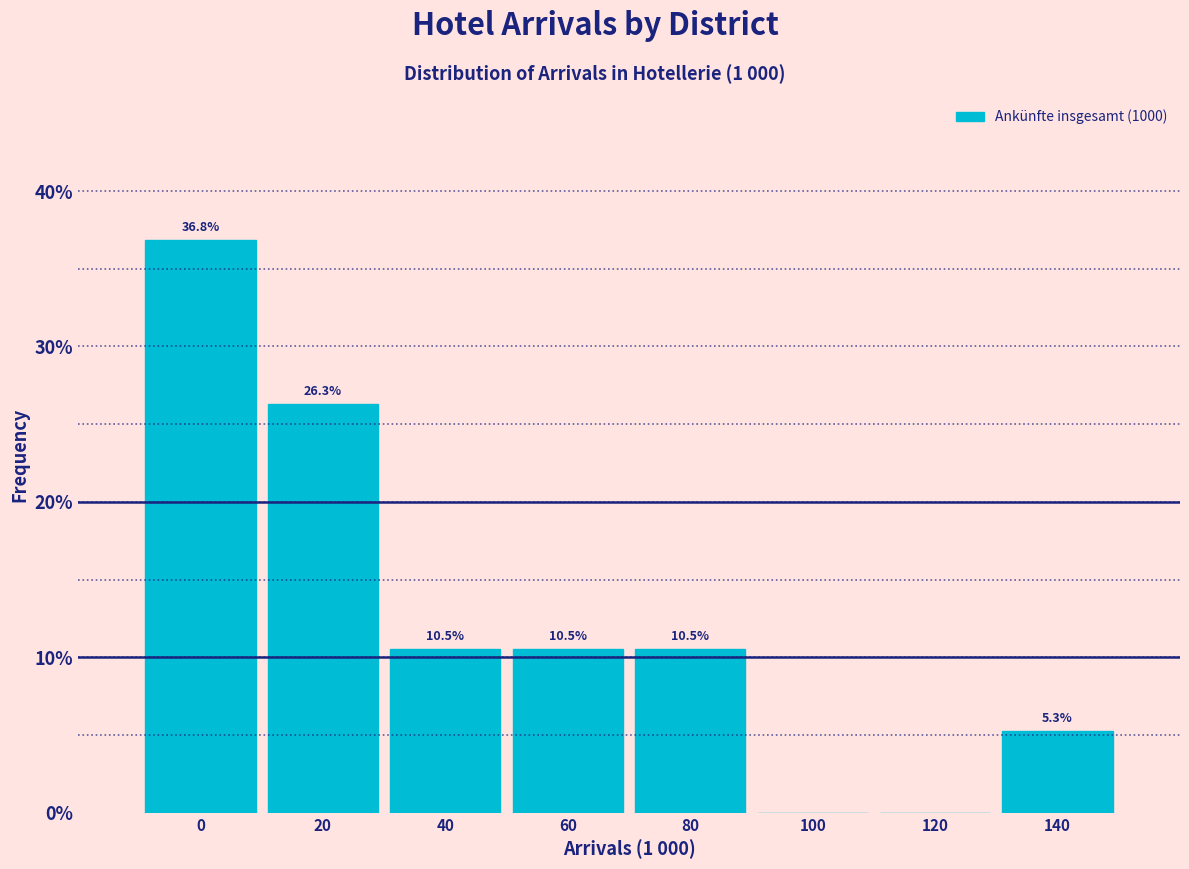

Reading right to left, list all the values displayed in this chart.

140=5.3	120=0.0	100=0.0	80=10.5	60=10.5	40=10.5	20=26.3	0=36.8